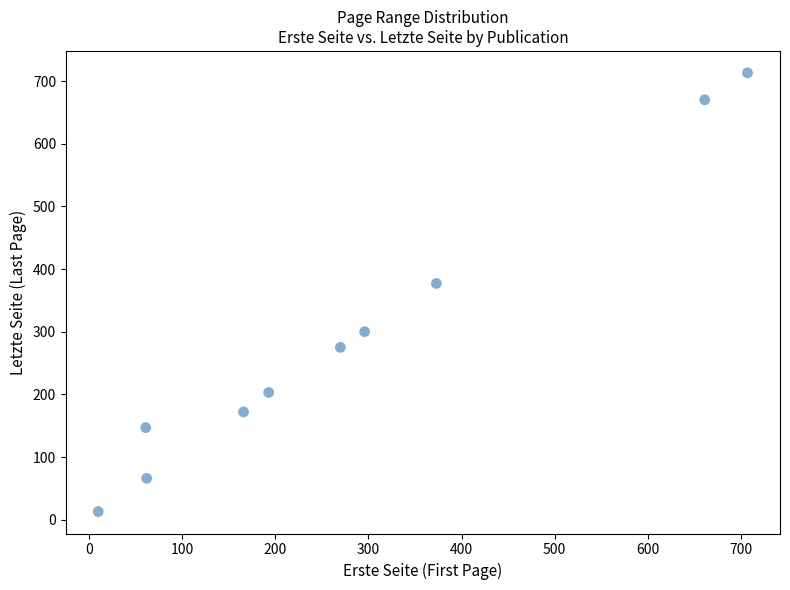

What Y value in the scatter plot is closest to 363?

377